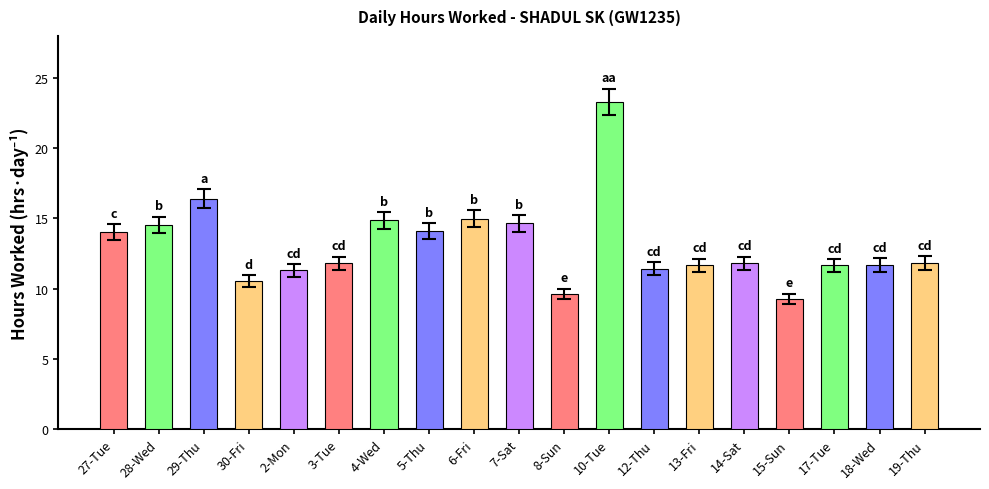

Between 15-Sun and 6-Fri, which is larger?

6-Fri